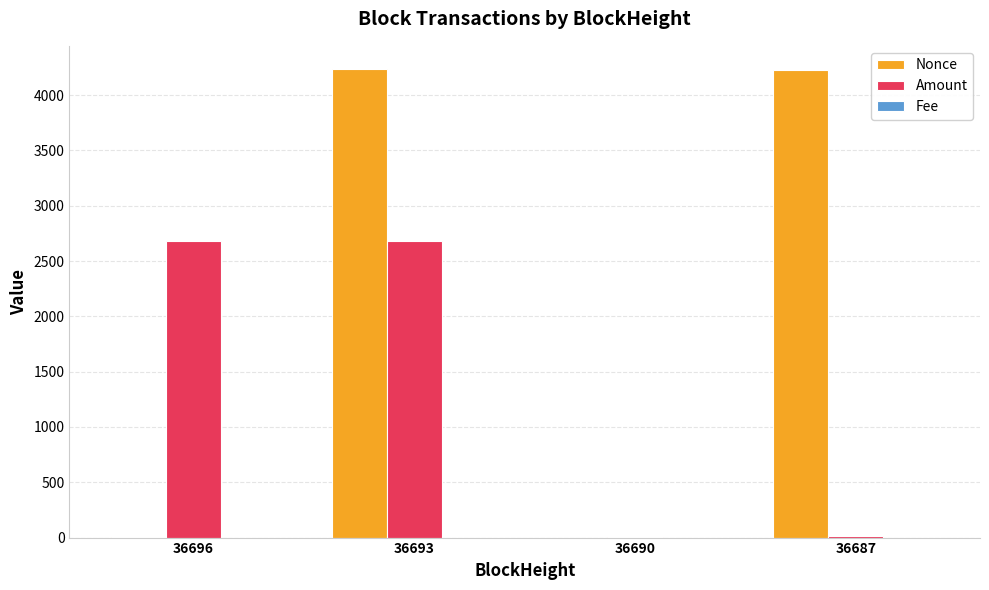

Read the Amount value at 36696.

2680.7